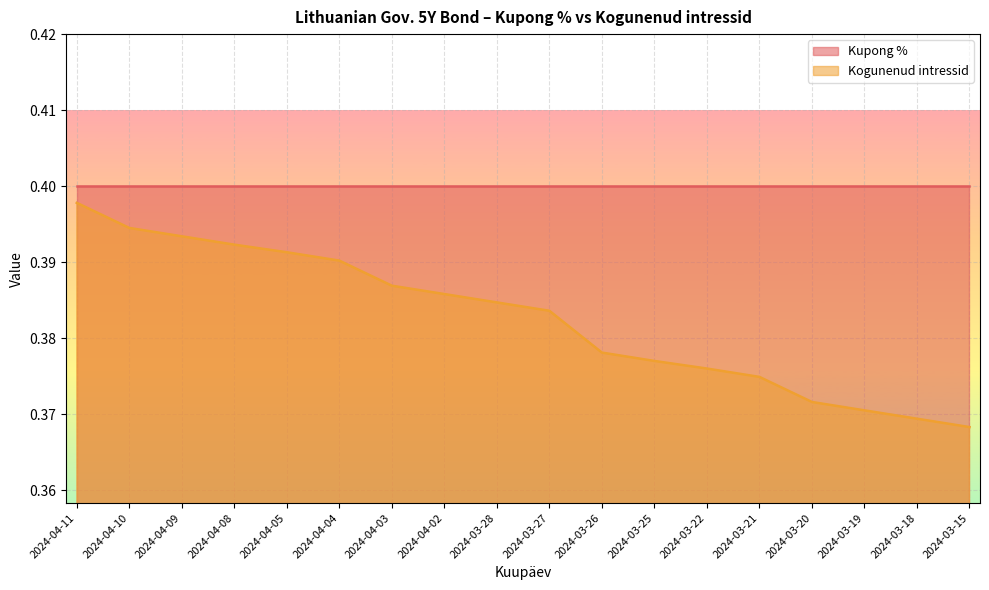

The value at 2024-04-09 is 0.4. True or false?

True